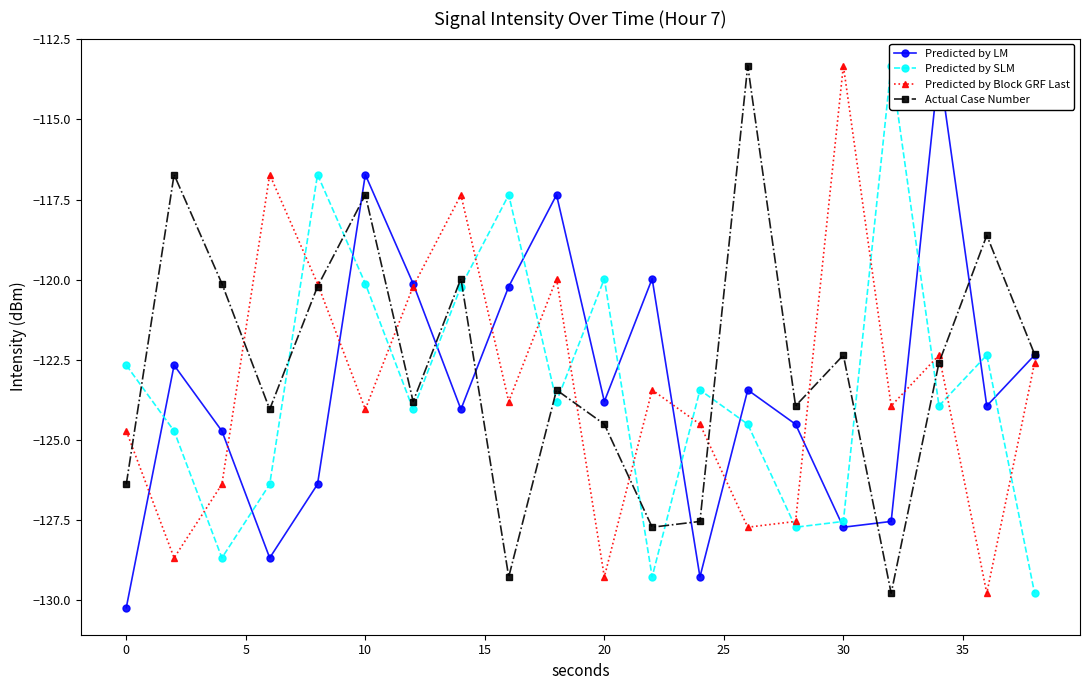

The value of Predicted by Block GRF Last at 0 is -58.1. True or false?

False